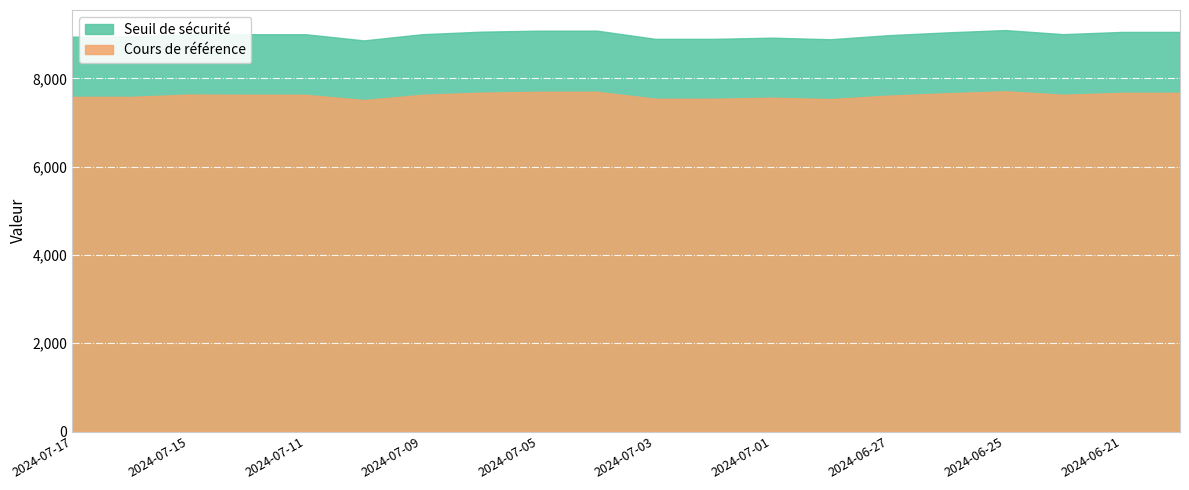

Which has a higher value, 2024-07-17 or 2024-07-15?

2024-07-15